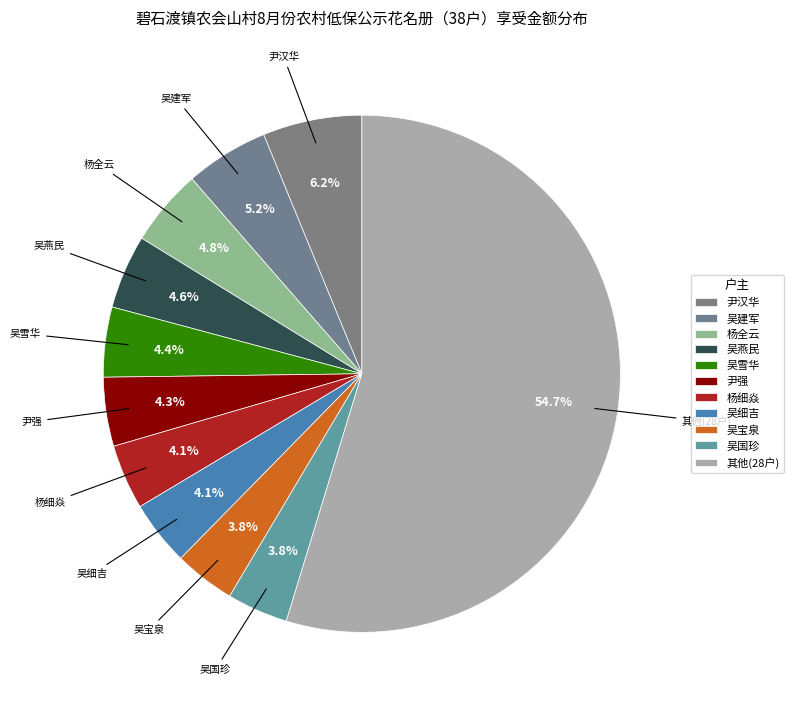

Count the number of slices in the pie.

11